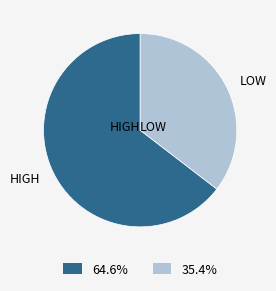

Does 35.4% account for over 50% of the chart?

No